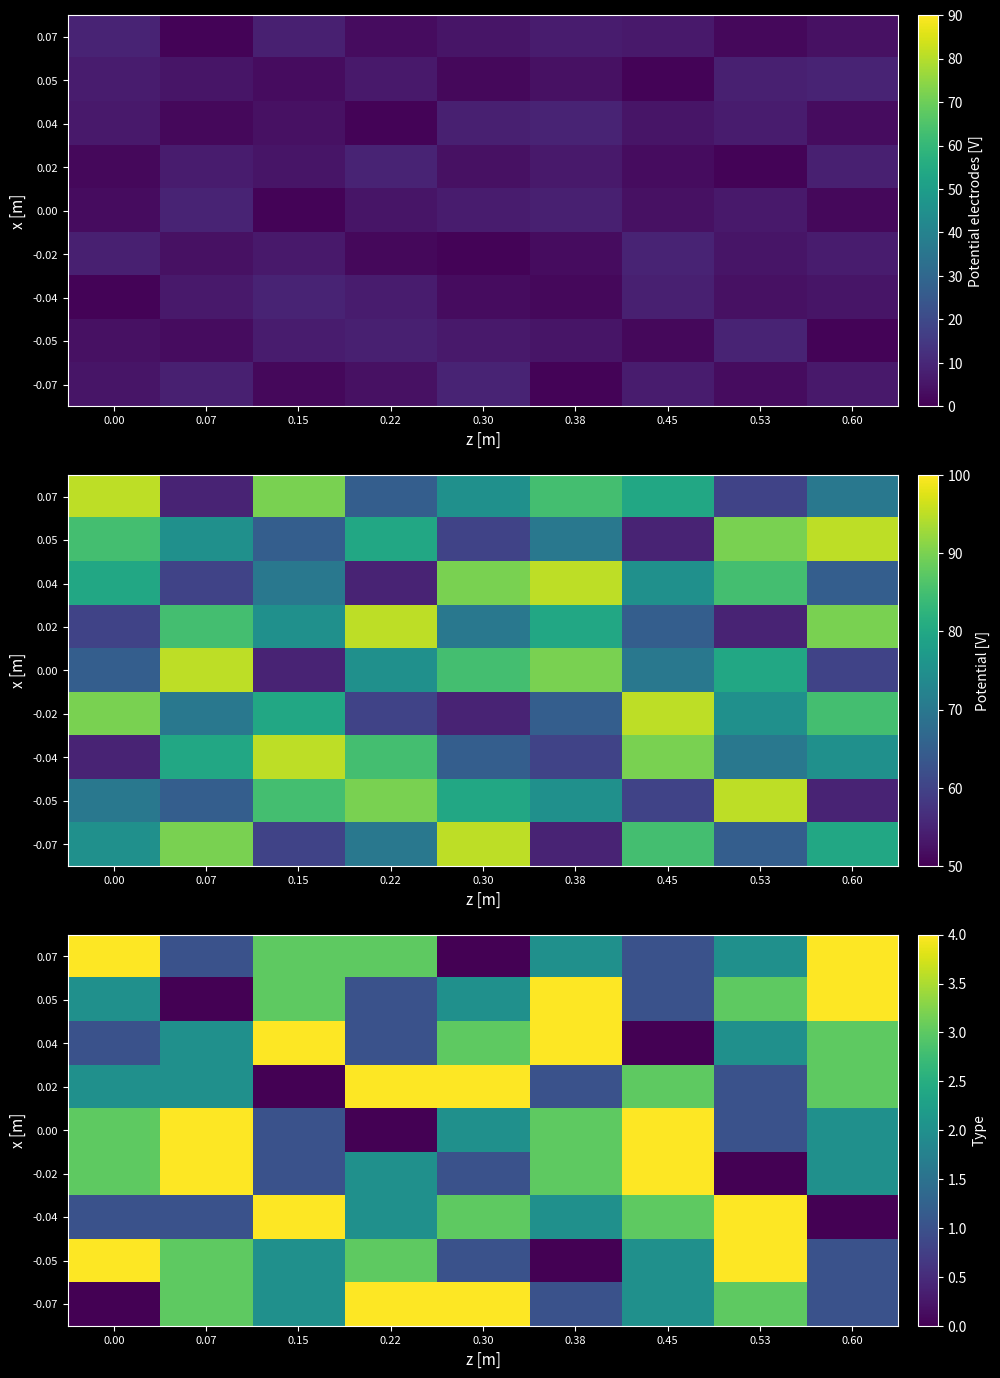

What is the sum of the -0.04 values at 0.30 and 0.60?

3